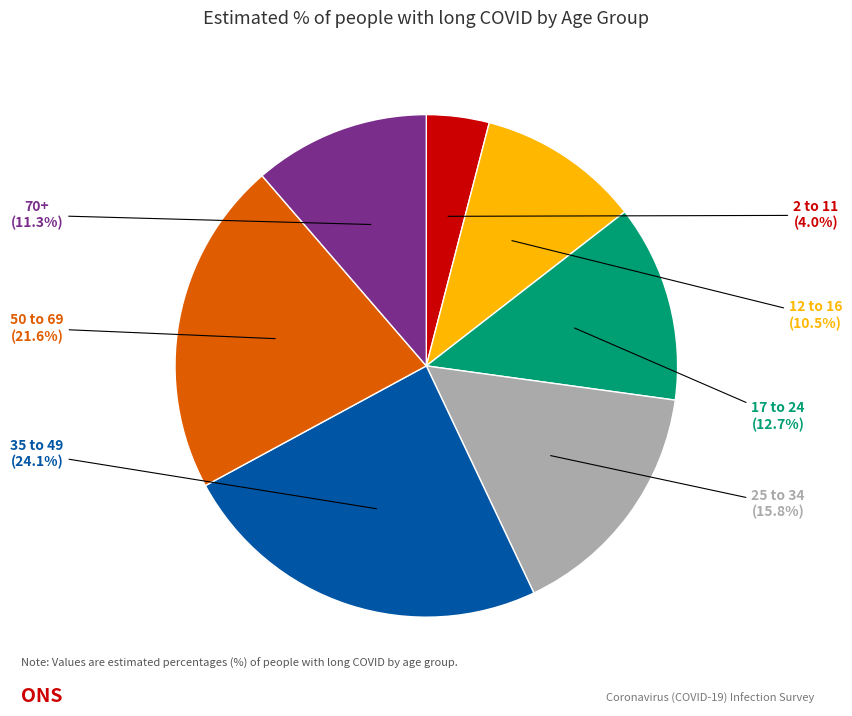

The 70+ slice represents 11% of the pie. True or false?

True